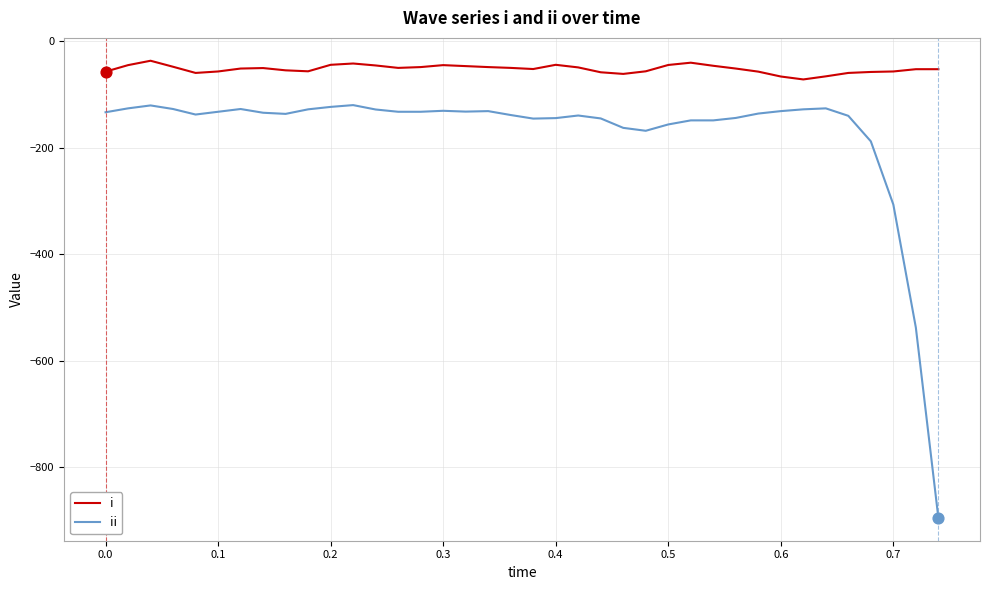

Rank the series by their maximum value, from highest to lowest.

i, ii